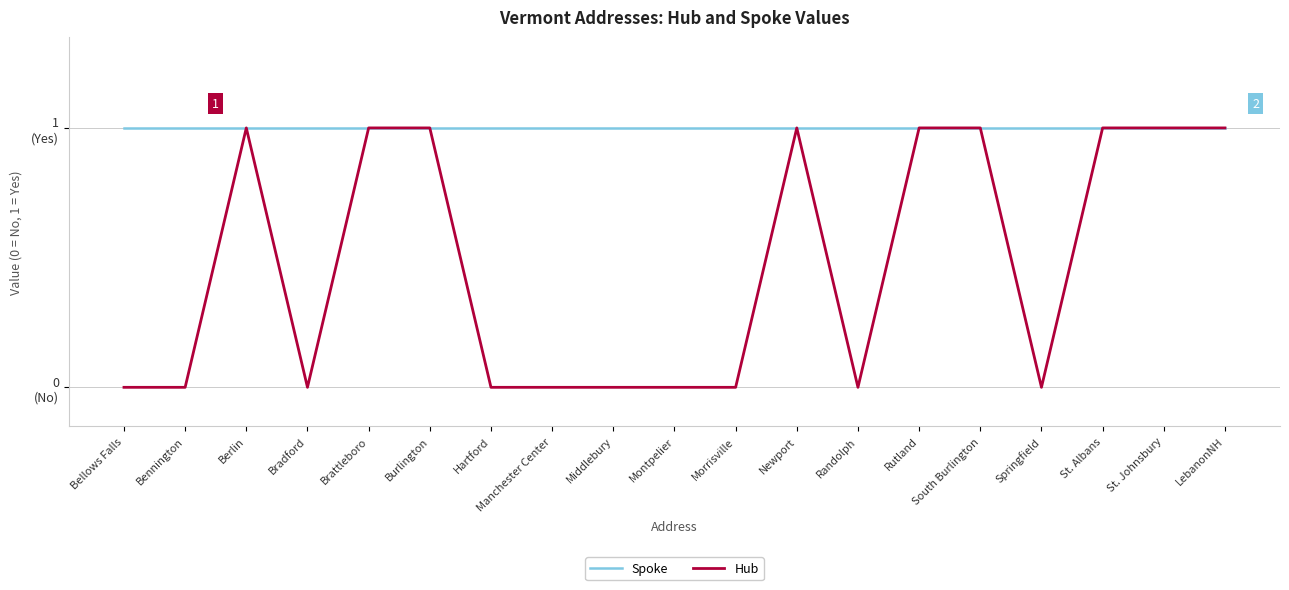

Does the chart display data point markers on the line(s)?

No